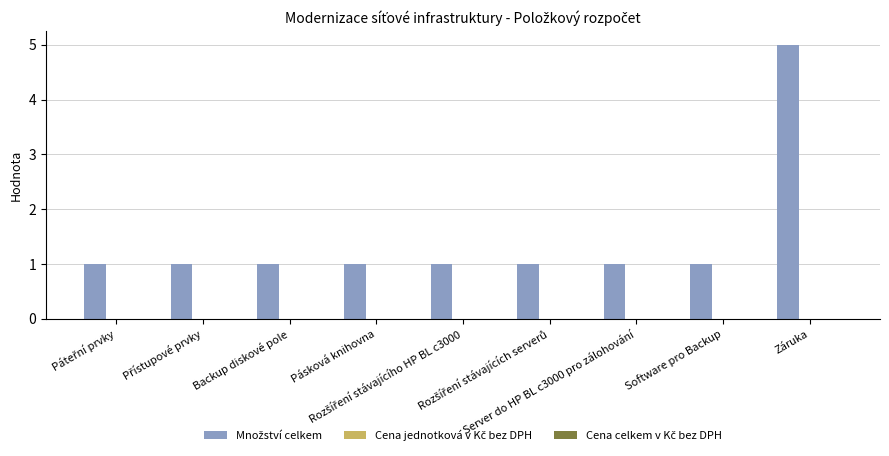

What is the maximum value shown in the chart?

5